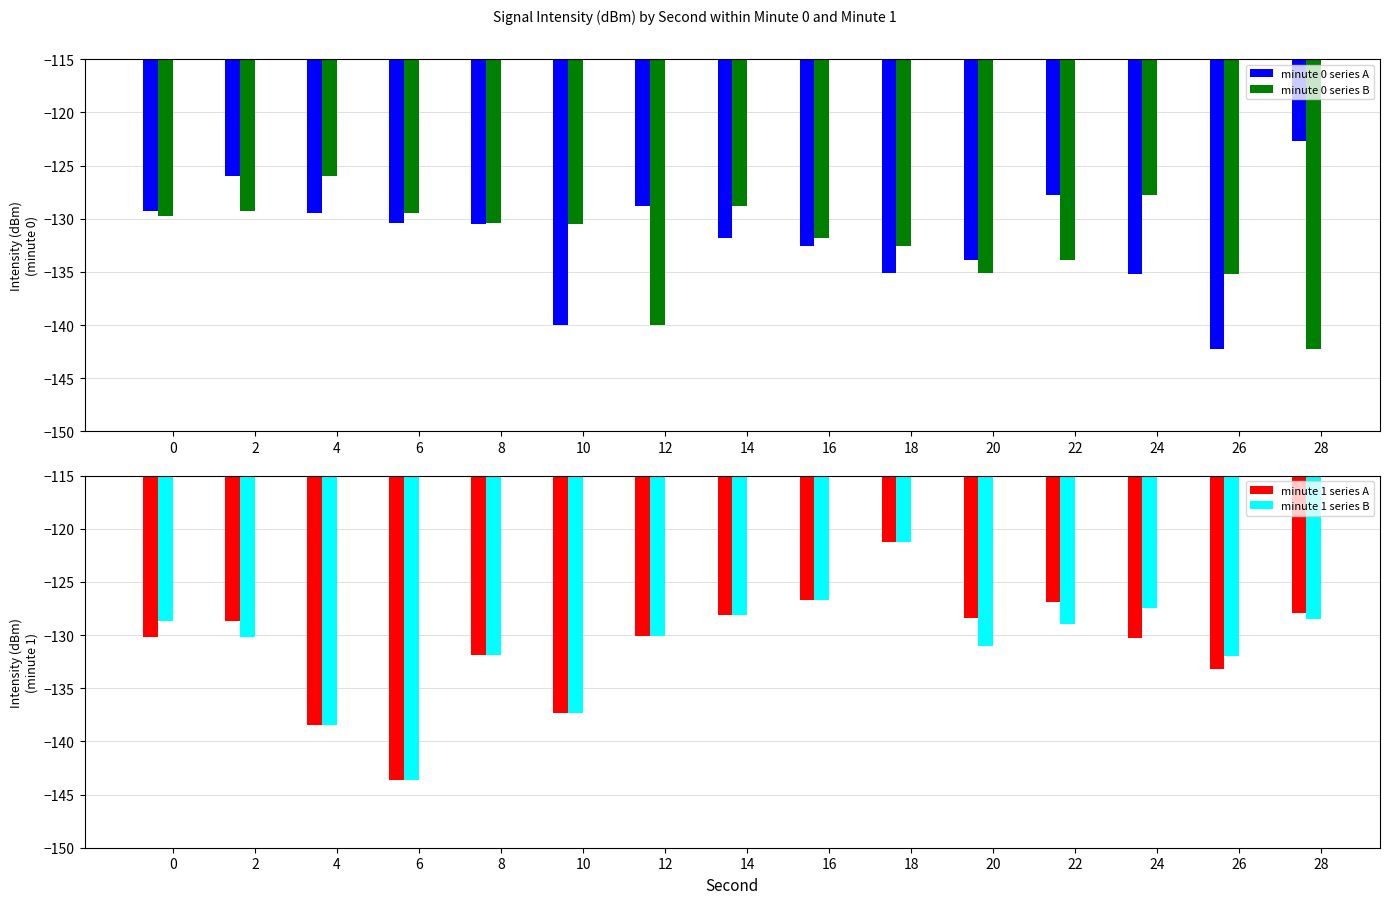

At which label does minute 1 series A reach its peak?

18